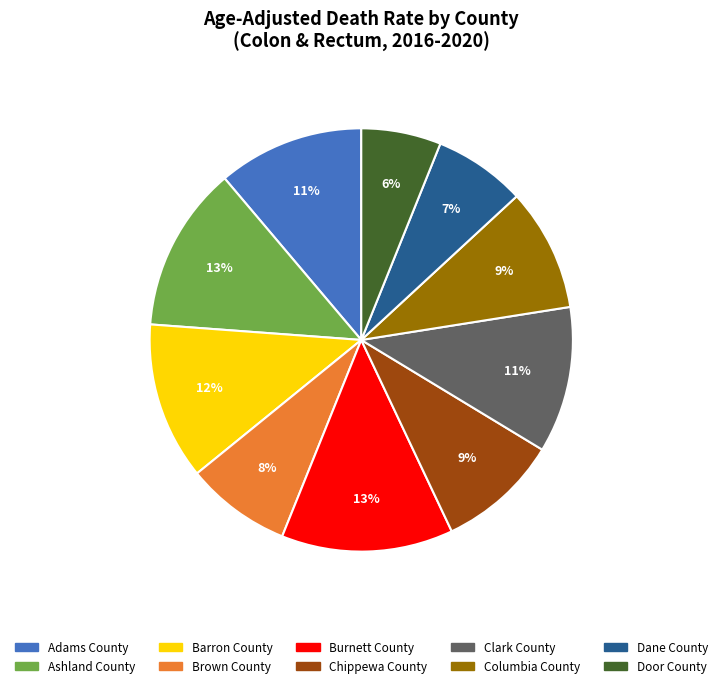

Is there a majority slice in this chart?

No